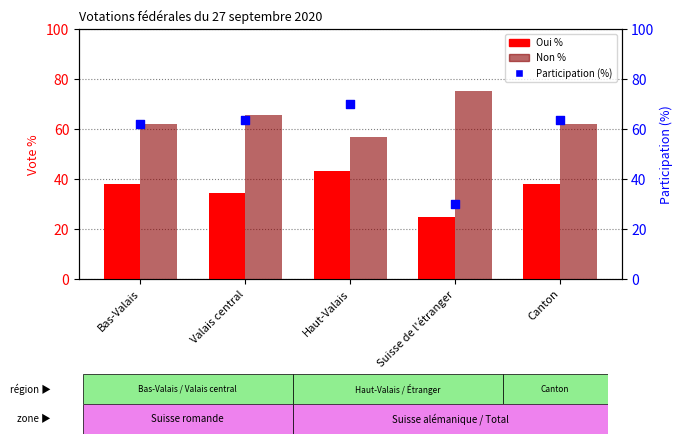

Is the value of Oui % at Valais central greater than the value of Participation (%) at Haut-Valais?

No